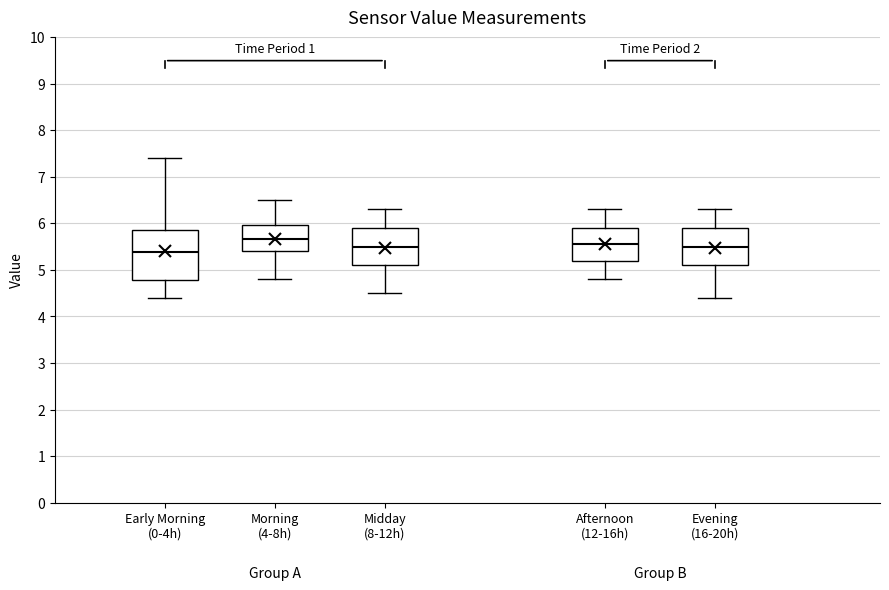

Where is the lower edge of the box for Afternoon (12-16h) on the y-axis? The values are not printed on the chart, so give them approximately, as read against the axis.

5.2